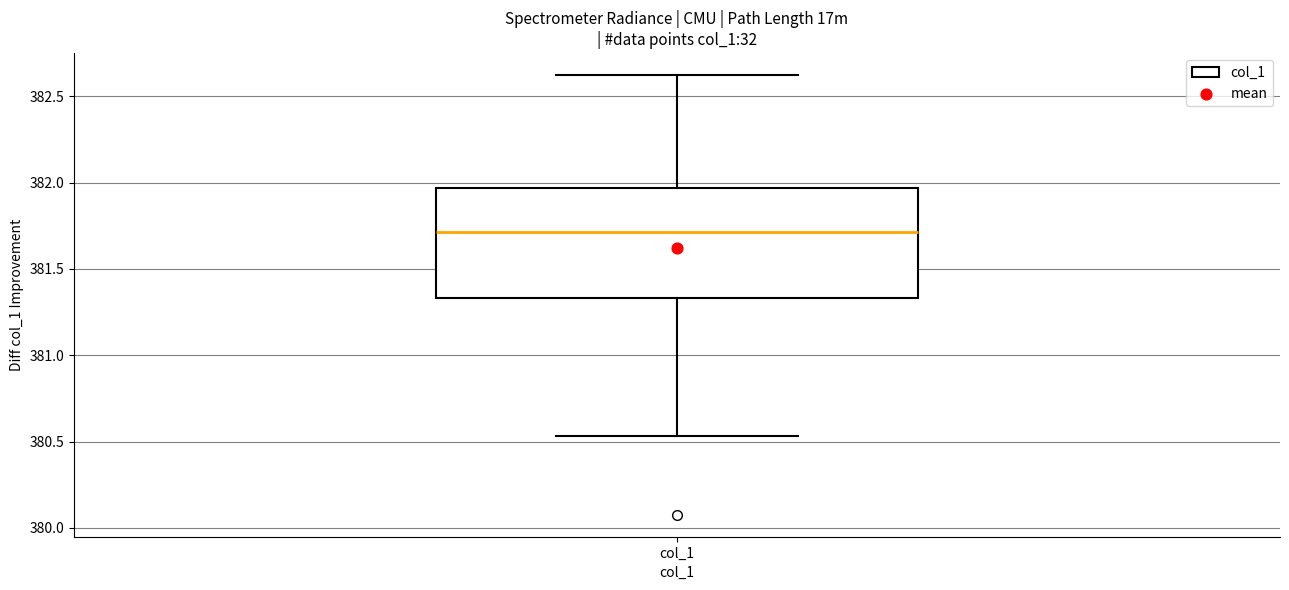

Transcribe this box plot: give where the median line is, the range the box spans, and where the two whiskers end, as read against the y-axis. The values are not printed on the chart, so give them approximately, as read against the axis.

median 381.70, box 381.35 to 381.95, whiskers 380.55 to 382.60